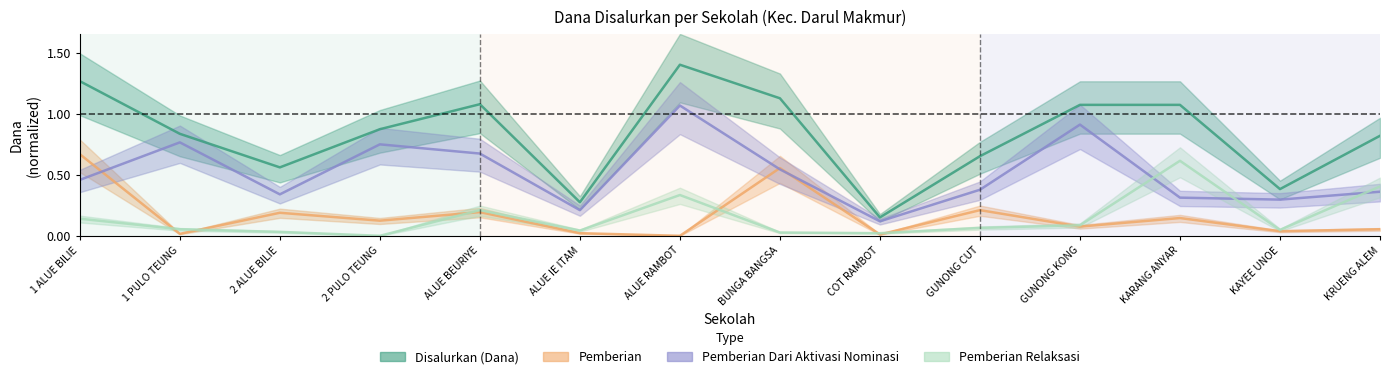

In Disalurkan (Dana), how many points are higher than both neighbors (excluding endpoints)?

2